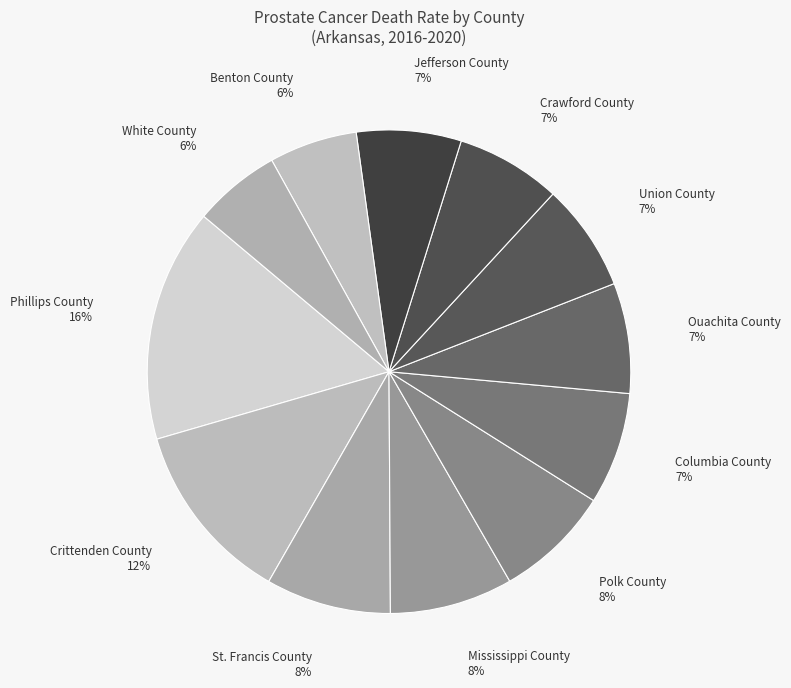

True or false: Phillips County accounts for 9% of the total.

False